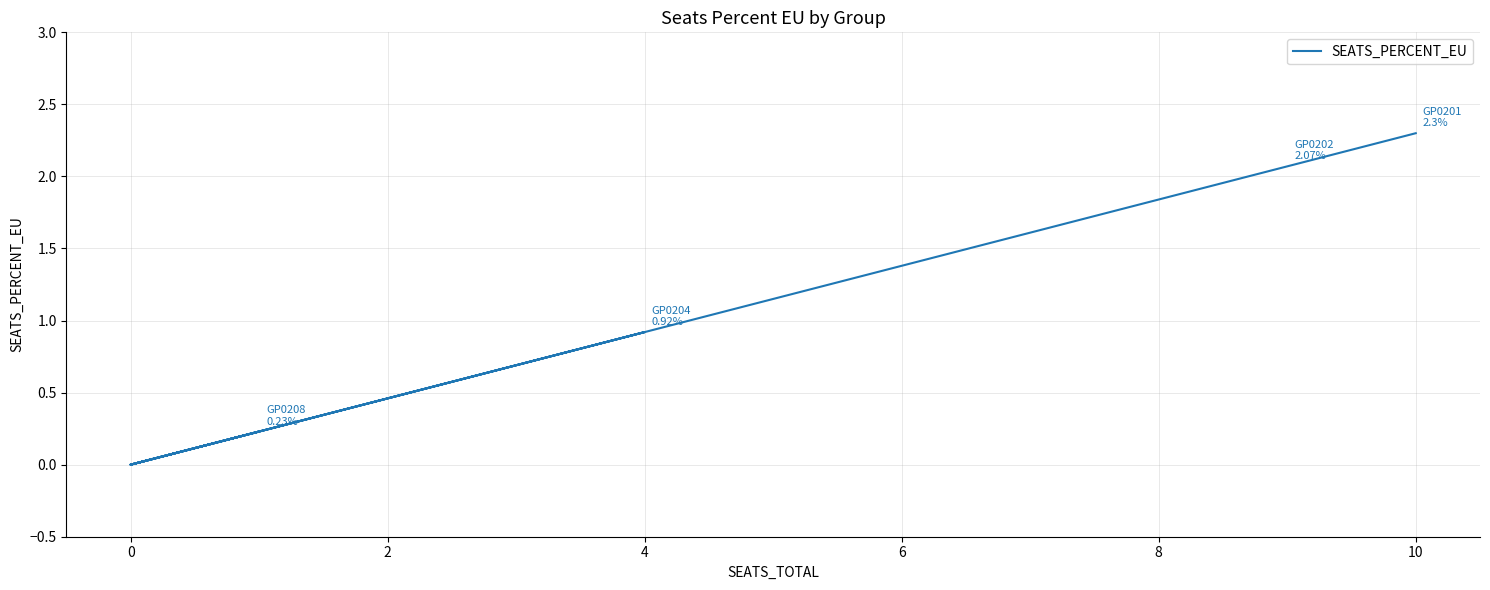

What value does the data have at 4?

0.9